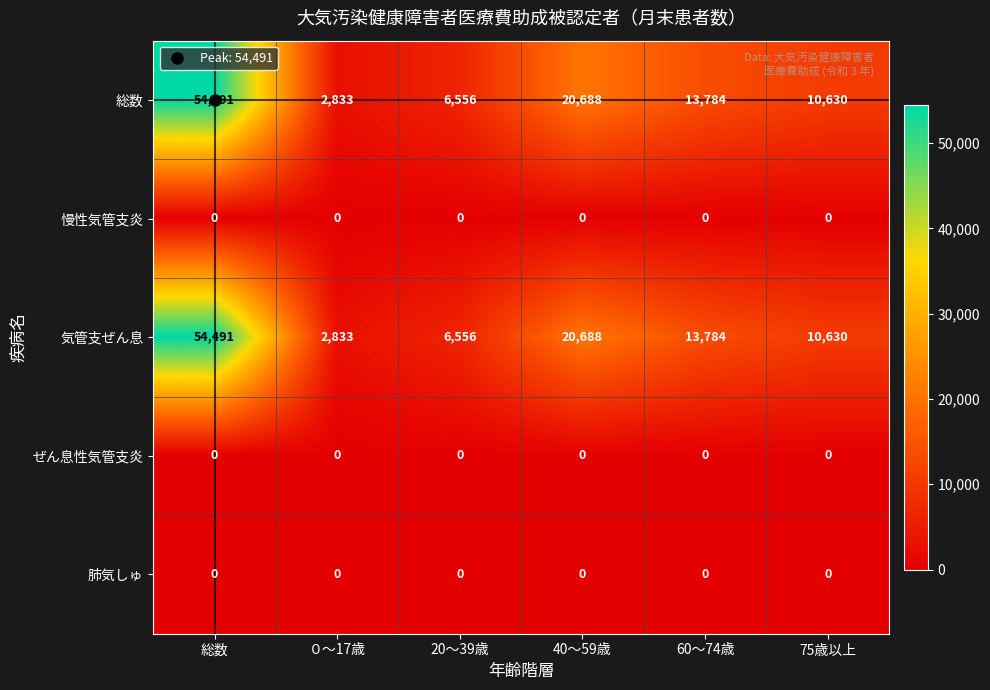

At which category is the sum across all series the highest?

総数